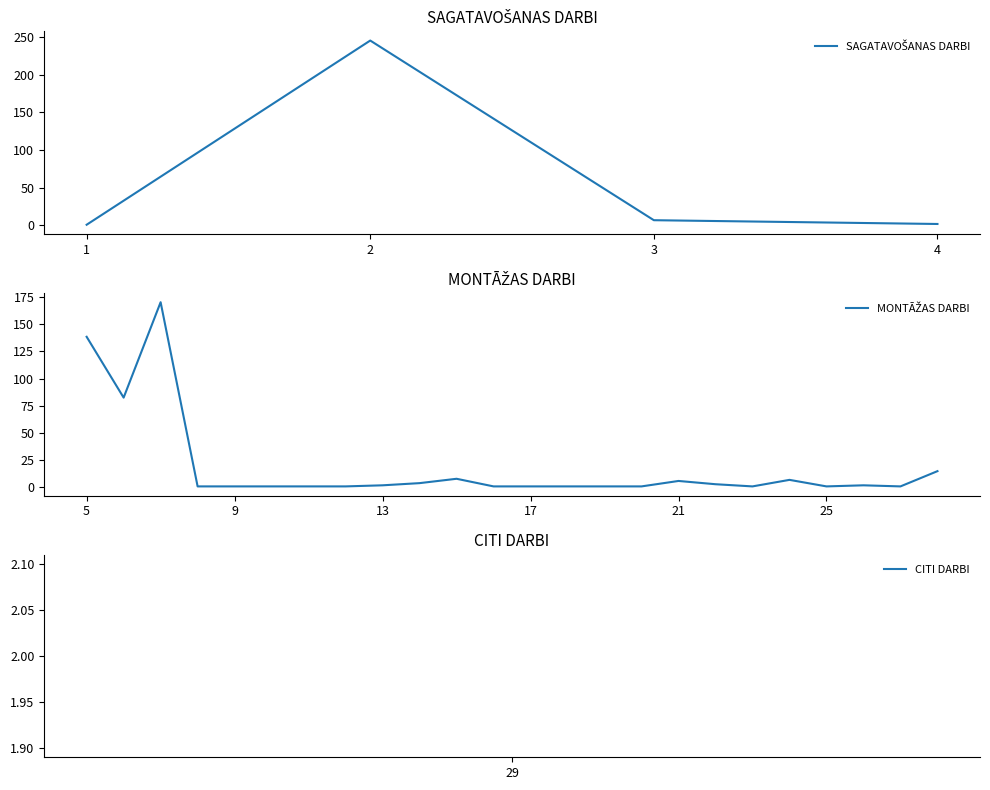

Rank the categories by value from highest to lowest.

2, 7, 5, 6, 28, 15, 3, 24, 21, 14, 22, 4, 13, 26, 29, 1, 8, 9, 10, 11, 12, 16, 17, 18, 19, 20, 23, 25, 27